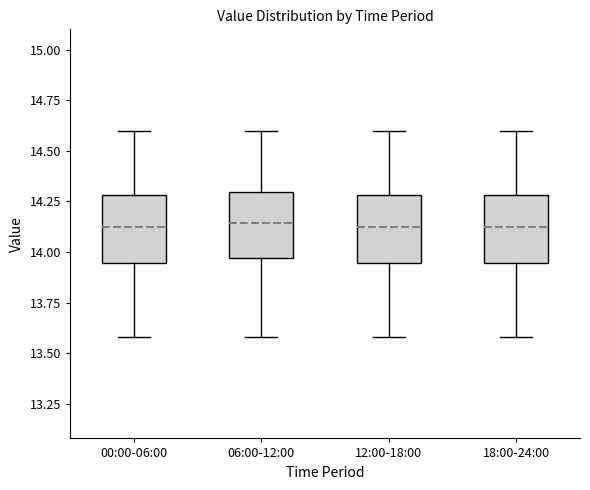

Reading left to right, transcribe this box plot: for each box, give where its median line is, the range the box spans, and where its two whiskers end, as read against the y-axis. The values are not printed on the chart, so give them approximately, as read against the axis.

00:00-06:00: median 14.15, box 13.95 to 14.30, whiskers 13.60 to 14.60
06:00-12:00: median 14.15, box 13.95 to 14.30, whiskers 13.60 to 14.60
12:00-18:00: median 14.15, box 13.95 to 14.30, whiskers 13.60 to 14.60
18:00-24:00: median 14.15, box 13.95 to 14.30, whiskers 13.60 to 14.60